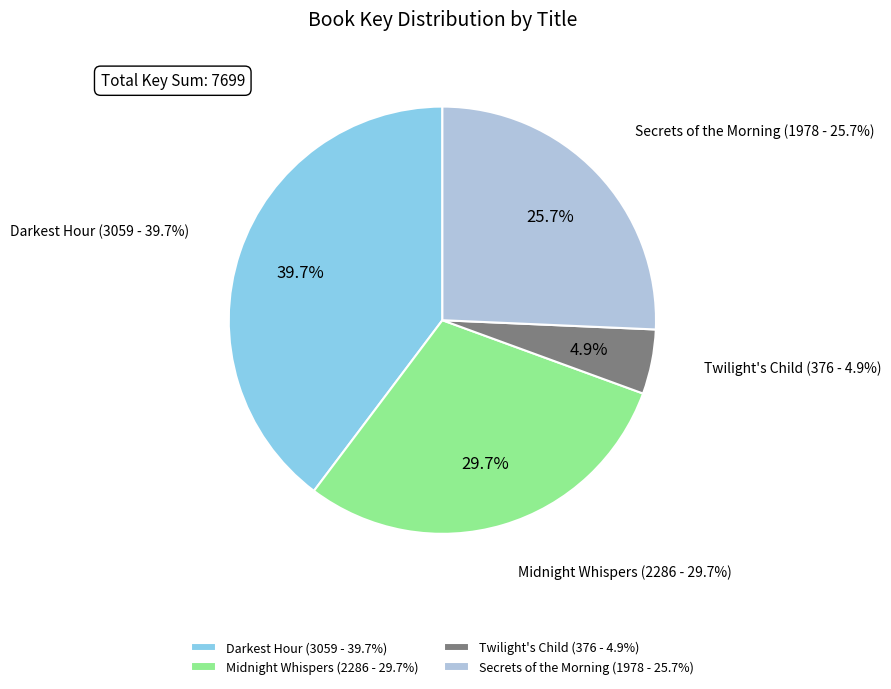

True or false: Secrets of the Morning accounts for 39% of the total.

False